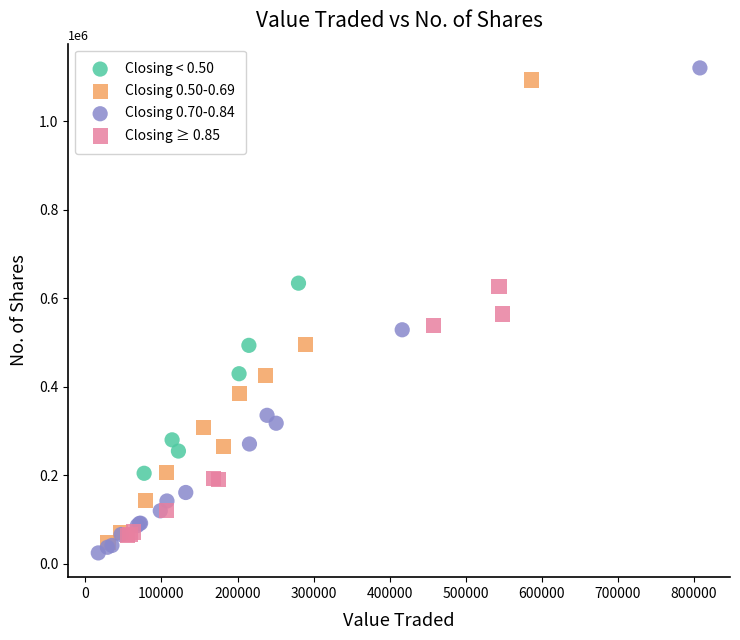

Which series reaches the maximum Y coordinate?

Closing 0.70-0.84